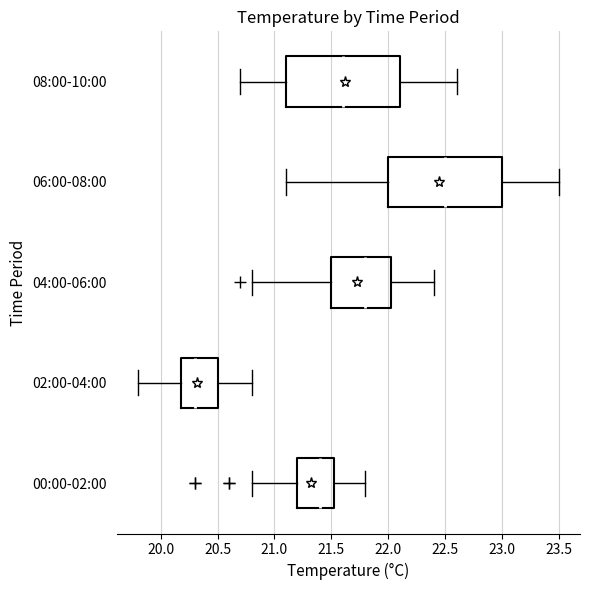

Which box has the furthest to the right median line?

06:00-08:00